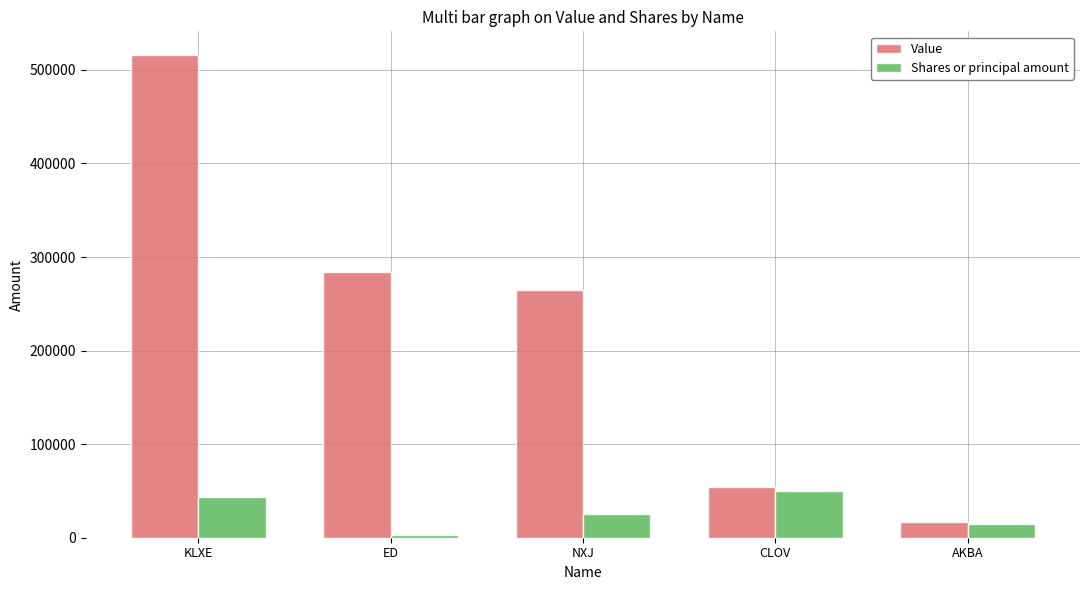

The value of Value at NXJ is 264500. True or false?

True